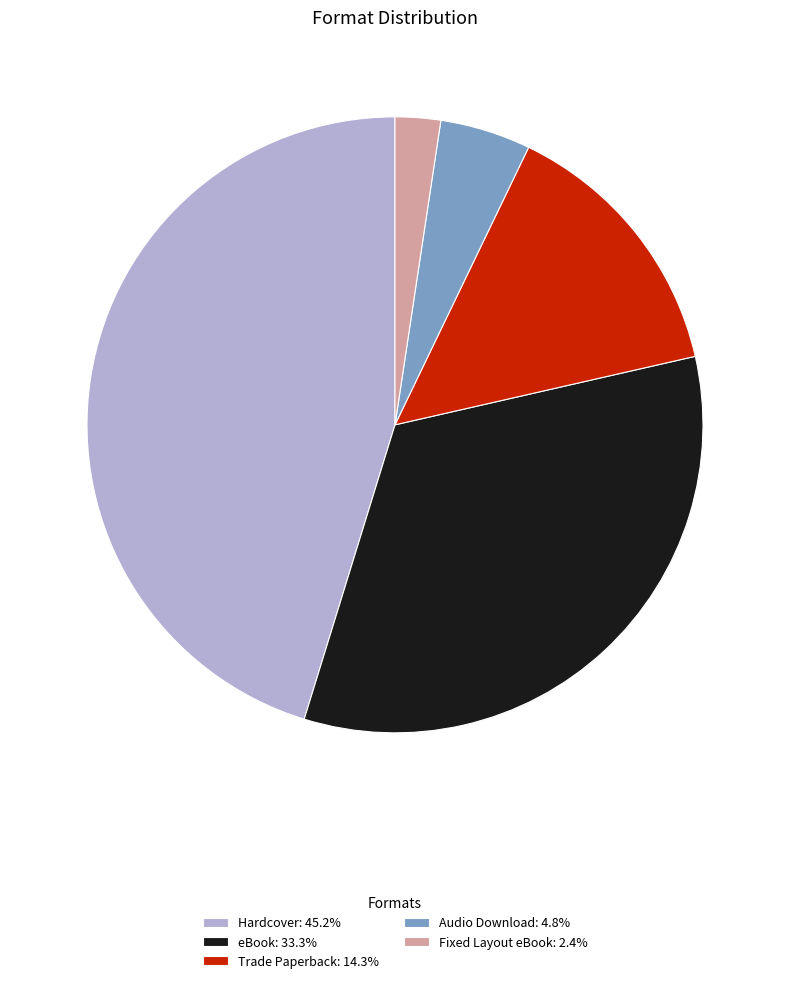

Combined, do Trade Paperback: 14.3% and Fixed Layout eBook: 2.4% account for over 50%?

No